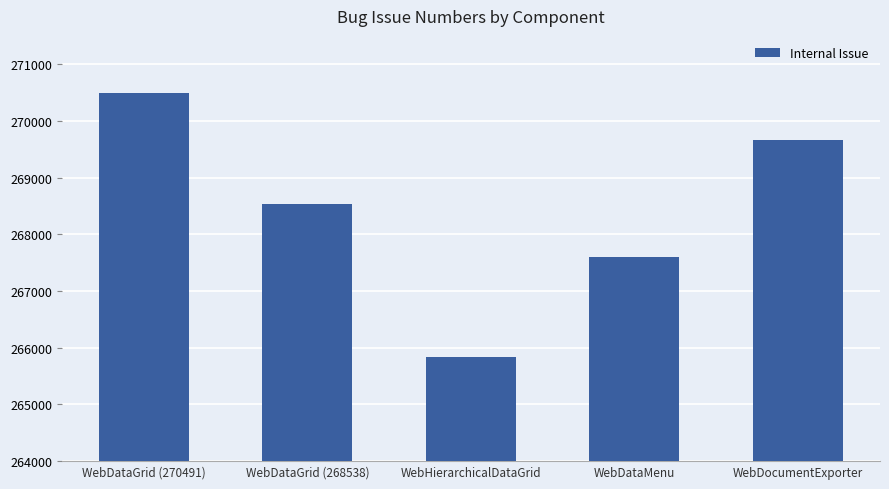

What is the sum of all values?

1342123